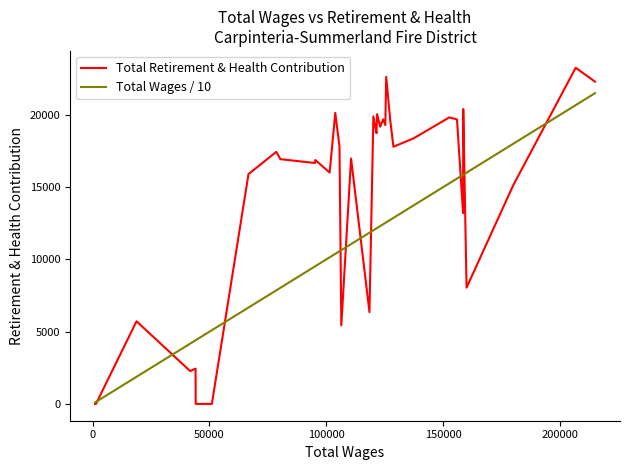

What is the lowest value of the Total Wages / 10 series?

100.0